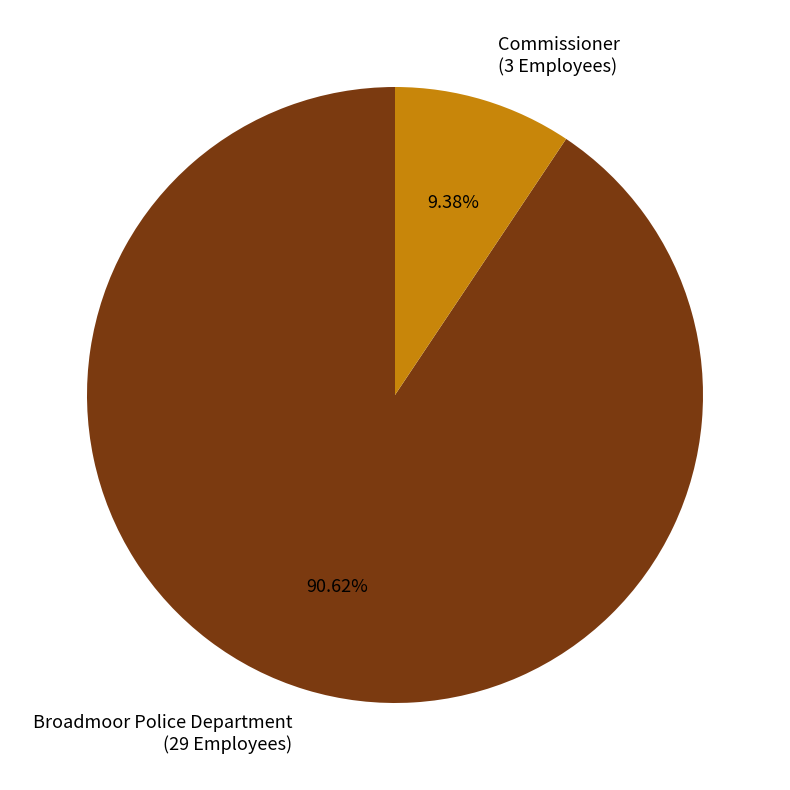

To the nearest percent, what is the combined percentage of Commissioner and Broadmoor Police Department?

100%